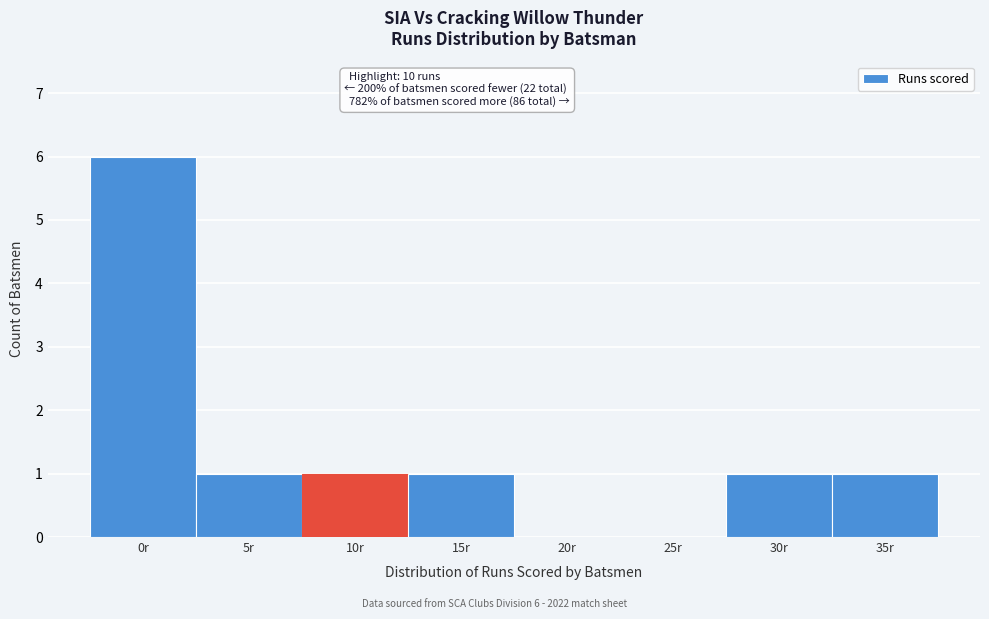

Reading left to right, what are all the values shown in this chart?

0r=6	5r=1	10r=1	15r=1	20r=0	25r=0	30r=1	35r=1